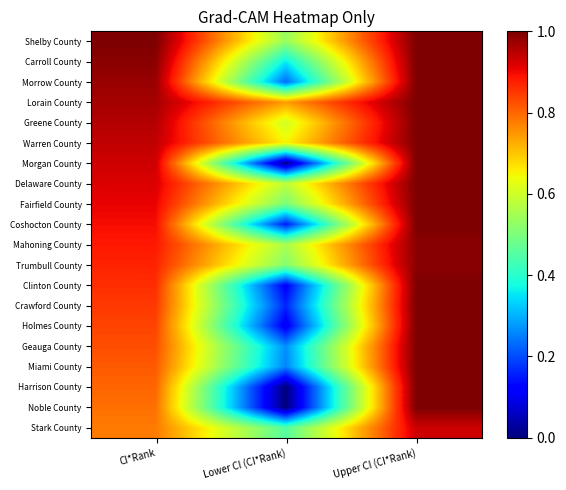

How many data points does each series have?

3